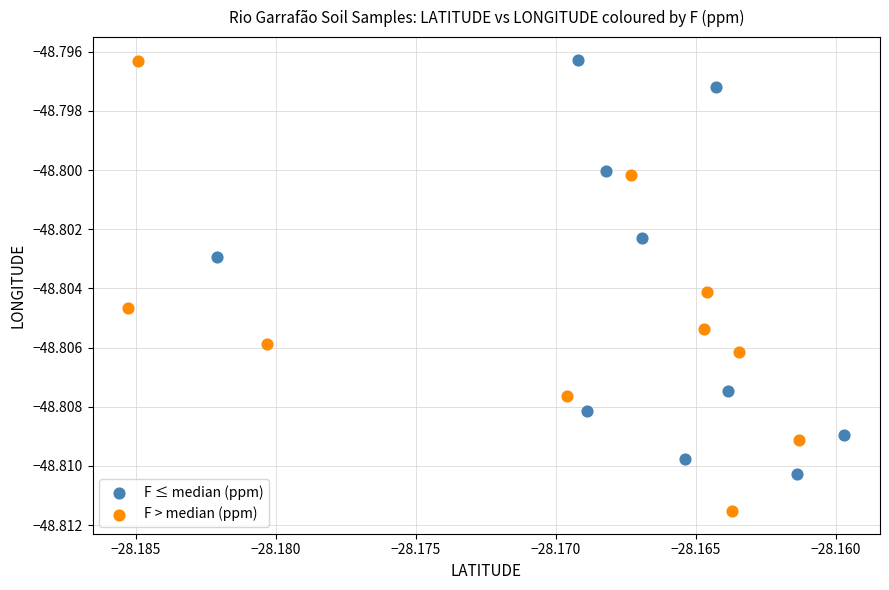

What are all the series names shown in the legend?

F ≤ median (ppm), F > median (ppm)